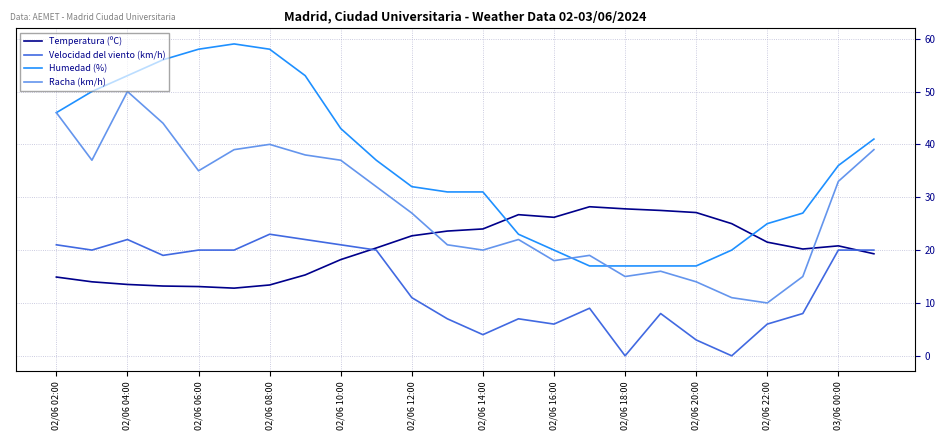

Rank the series by their average value, from highest to lowest.

Humedad (%), Racha (km/h), Temperatura (ºC), Velocidad del viento (km/h)